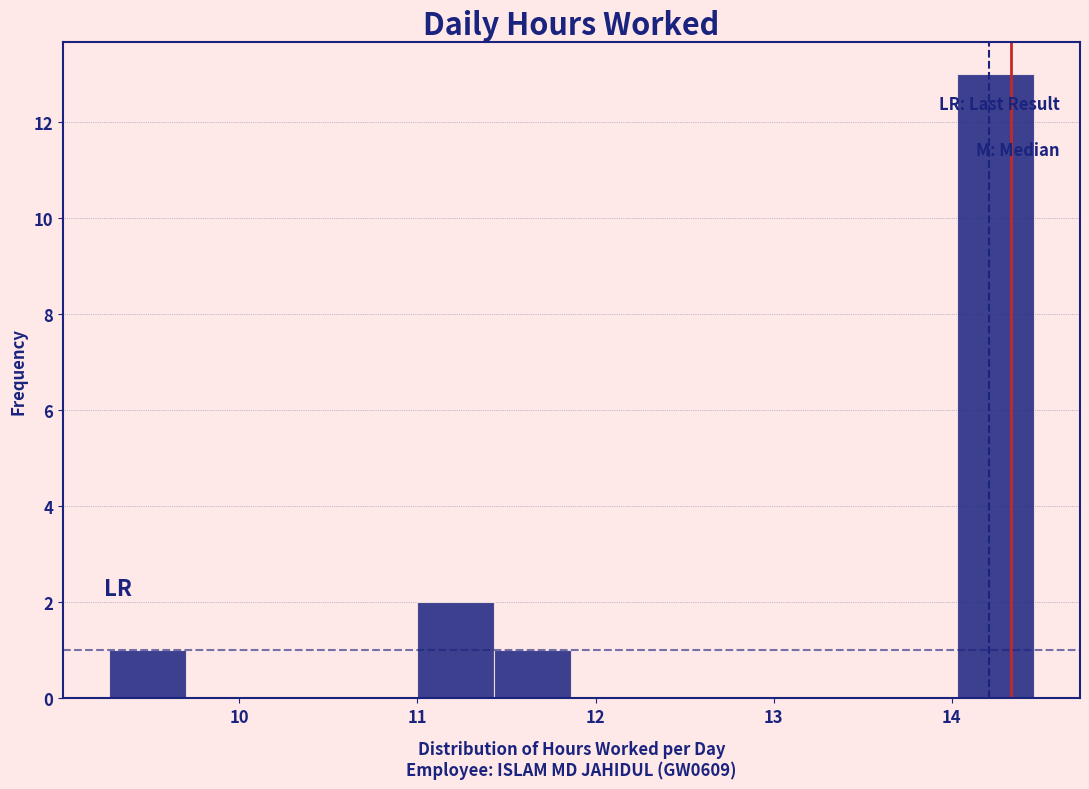

What is the height of the bar covering 14.0 to 14.5 on the x-axis? Neither the bar edges nor the heights are printed on the chart, so give them approximately, as read against the axes.

13